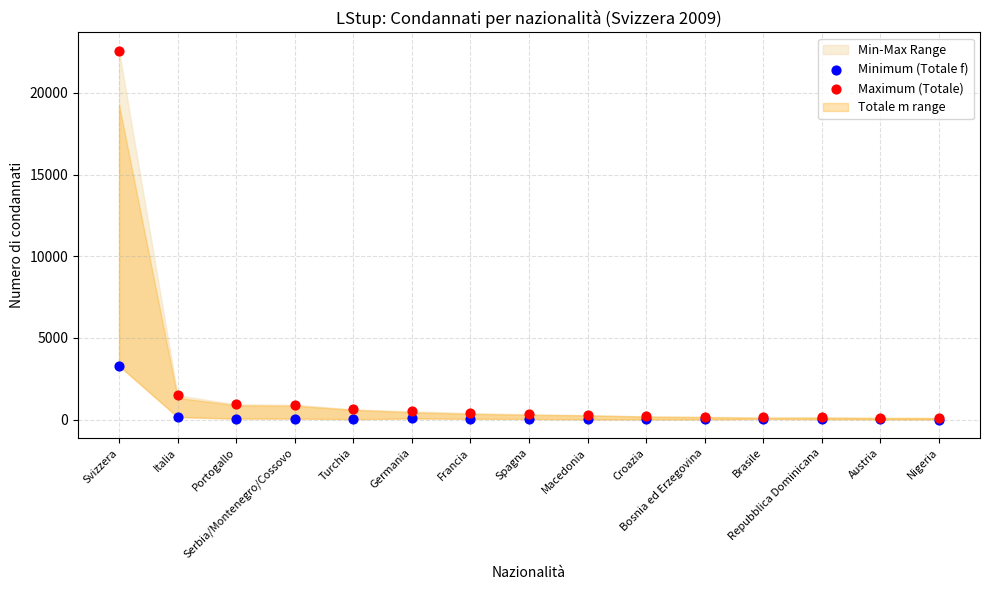

Across all series, what Y value is closest to 11287?

3295